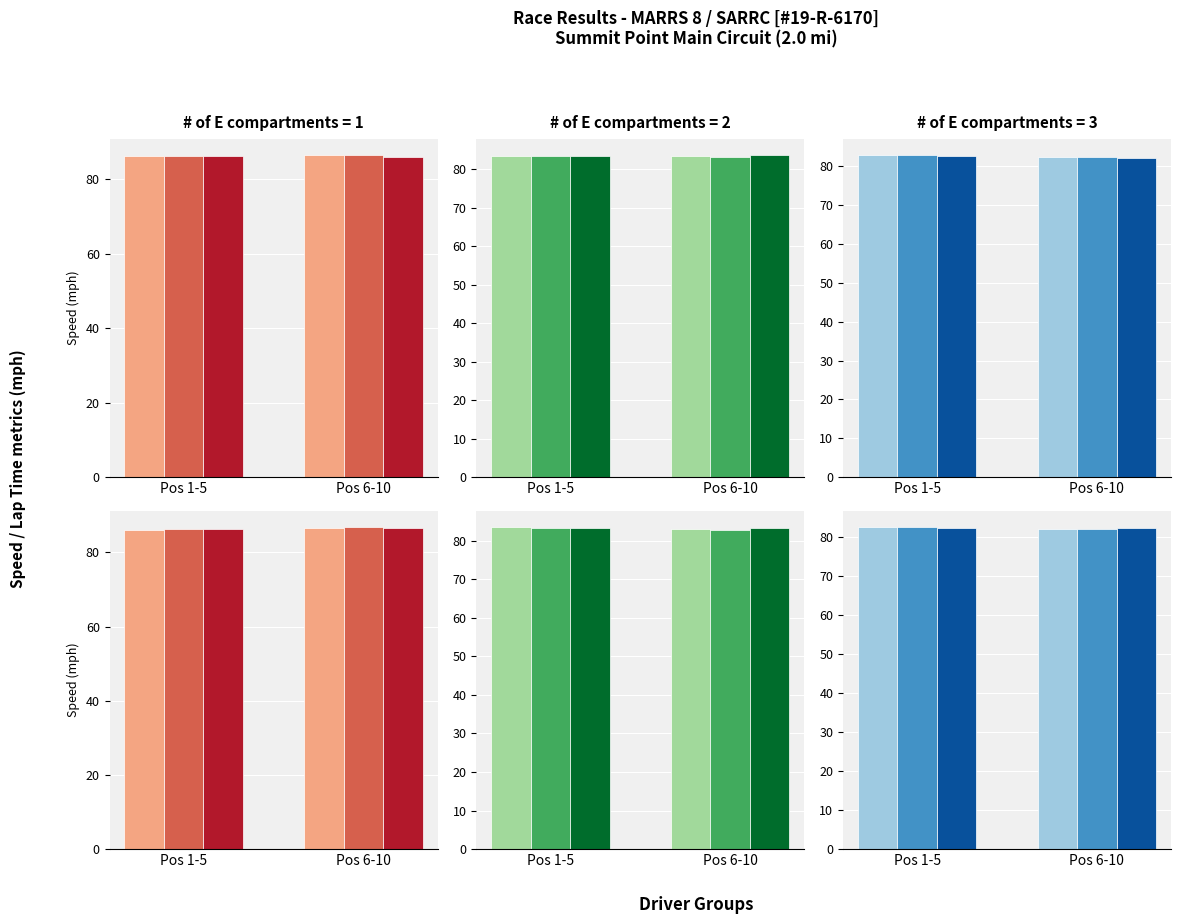

The value of I comp=3 (dark) at Pos 6-10 is 55.4. True or false?

False